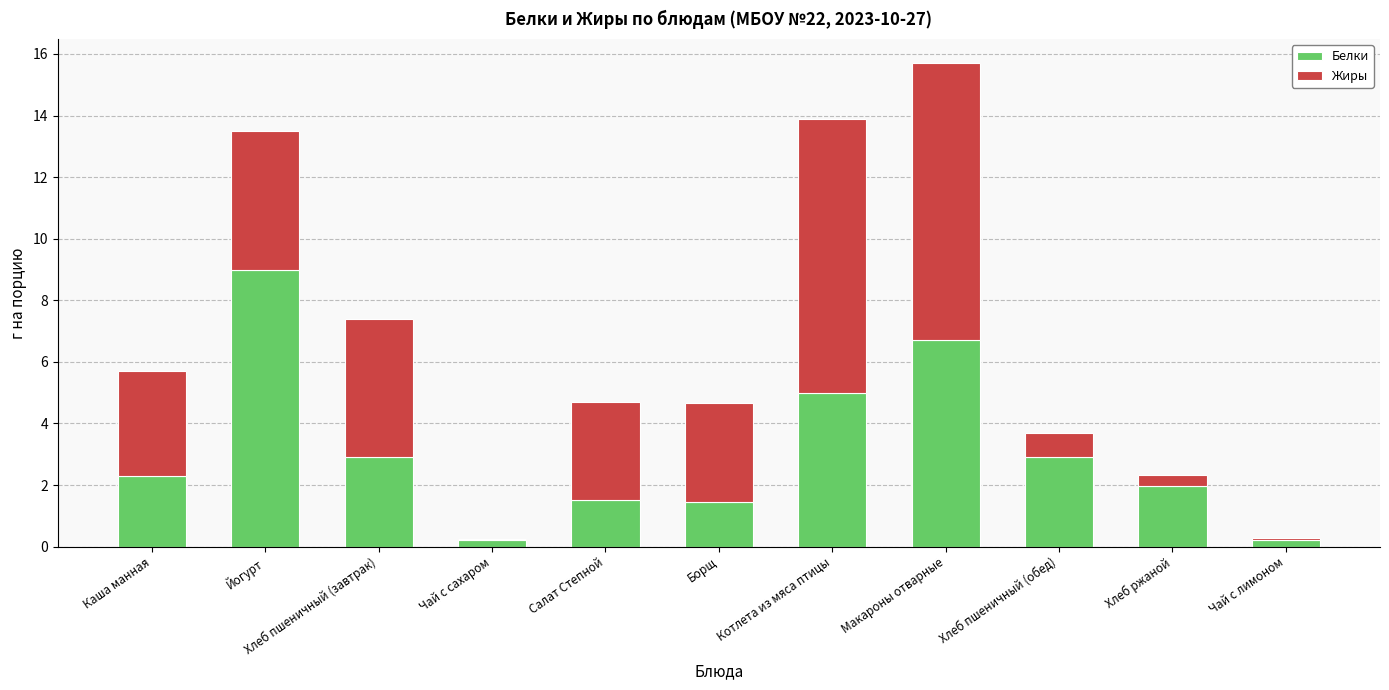

Where does the Белки series first go above 2?

Каша манная